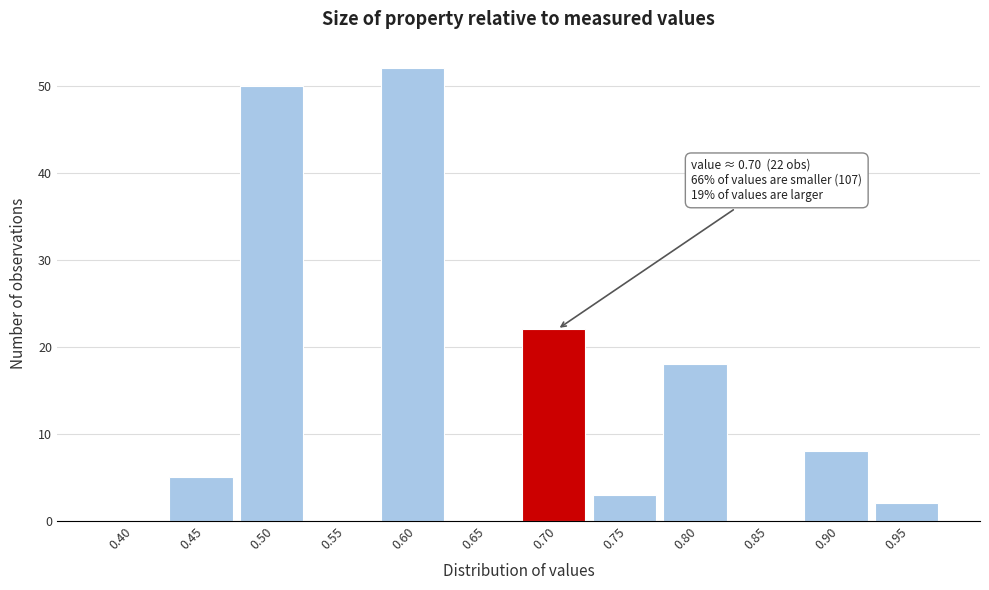

Reading left to right, transcribe all the data shown in this chart.

0.40=0	0.45=5	0.50=50	0.55=0	0.60=52	0.65=0	0.70=22	0.75=3	0.80=18	0.85=0	0.90=8	0.95=2